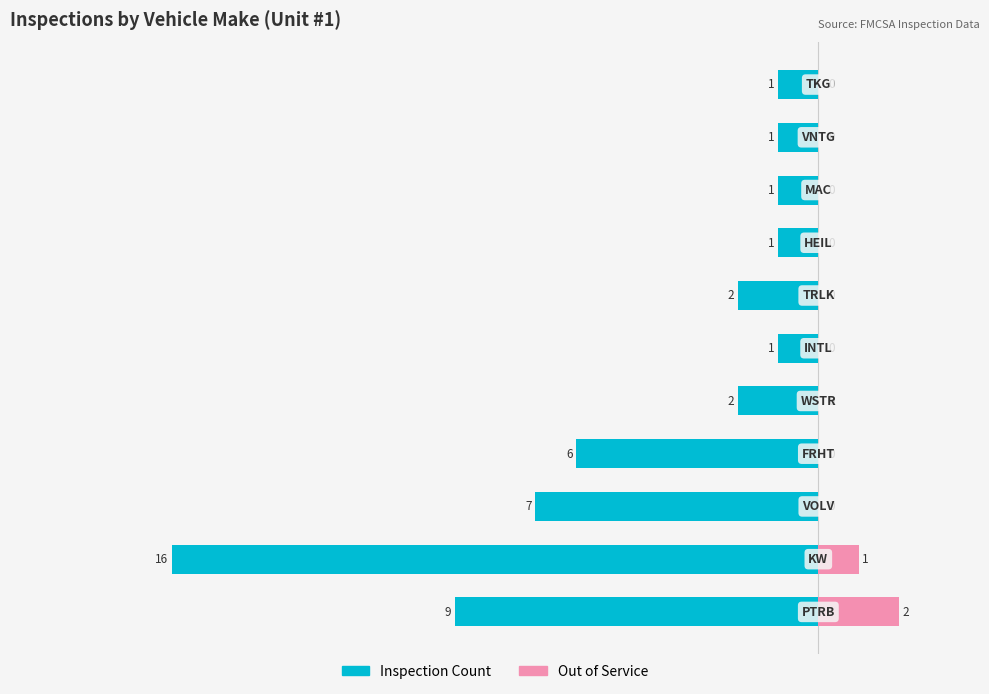

True or false: Out of Service has a value of 0.0 at 3.

True